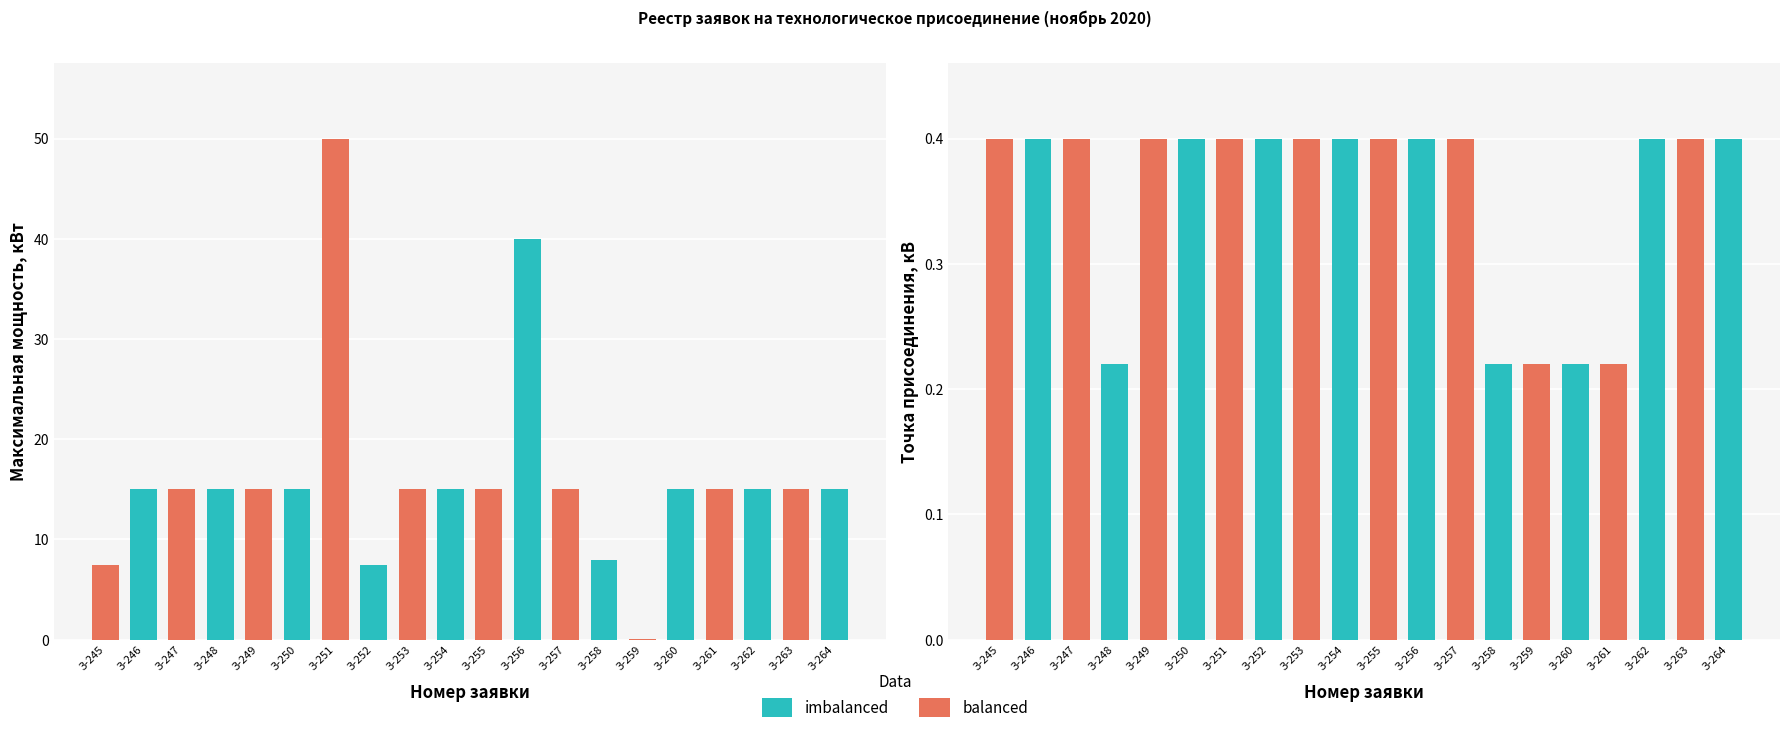

Reading right to left, transcribe all the data shown in this chart.

Максимальная мощность, кВт: З-264=15.0	З-263=15.0	З-262=15.0	З-261=15.0	З-260=15.0	З-259=0.0	З-258=8.0	З-257=15.0	З-256=40.0	З-255=15.0	З-254=15.0	З-253=15.0	З-252=7.5	З-251=50.0	З-250=15.0	З-249=15.0	З-248=15.0	З-247=15.0	З-246=15.0	З-245=7.5
Точка присоединения, кВ: З-264=0.4	З-263=0.4	З-262=0.4	З-261=0.2	З-260=0.2	З-259=0.2	З-258=0.2	З-257=0.4	З-256=0.4	З-255=0.4	З-254=0.4	З-253=0.4	З-252=0.4	З-251=0.4	З-250=0.4	З-249=0.4	З-248=0.2	З-247=0.4	З-246=0.4	З-245=0.4